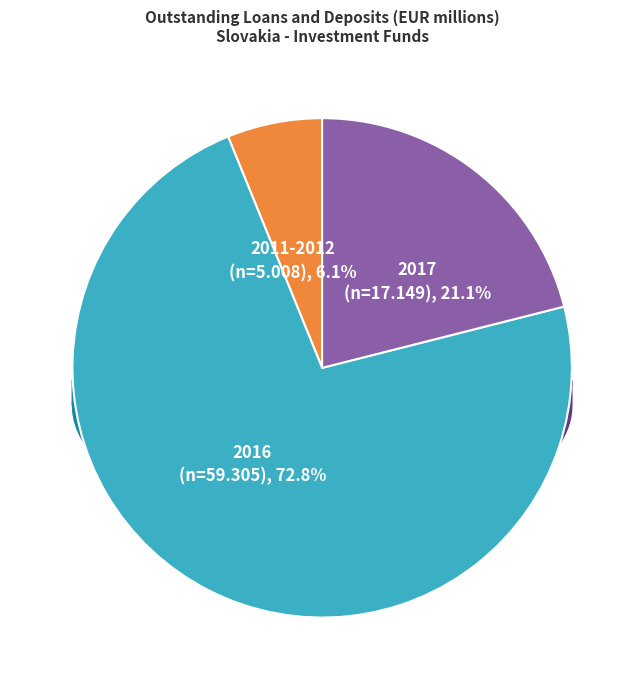

Which has a higher value, 2016-Q1 or 2017-Q2?

2016-Q1